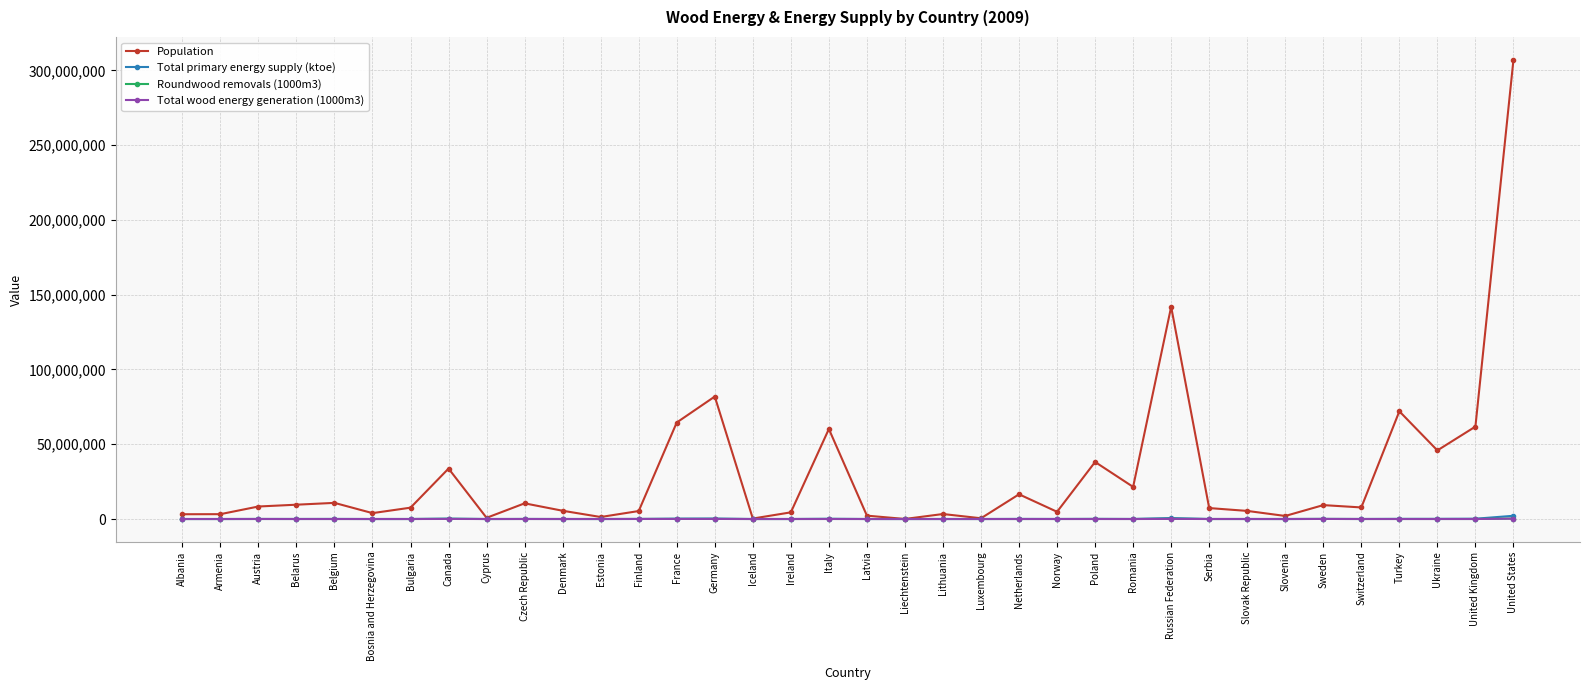

At which label does Roundwood removals (1000m3) first exceed 9235?

Austria